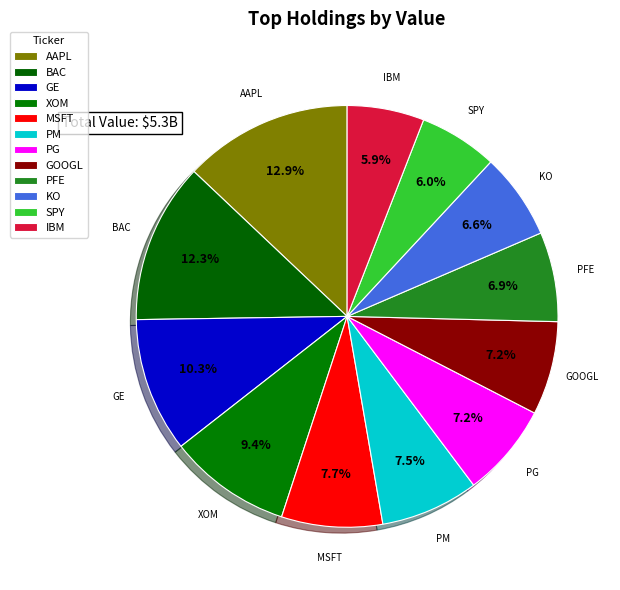

Is it true that PG is 7% of the pie?

True